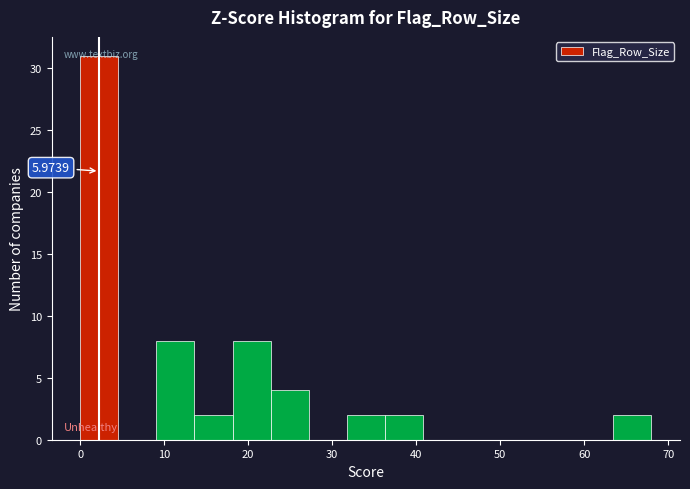

Over which range of the x-axis is the bar tallest?

0 to 5